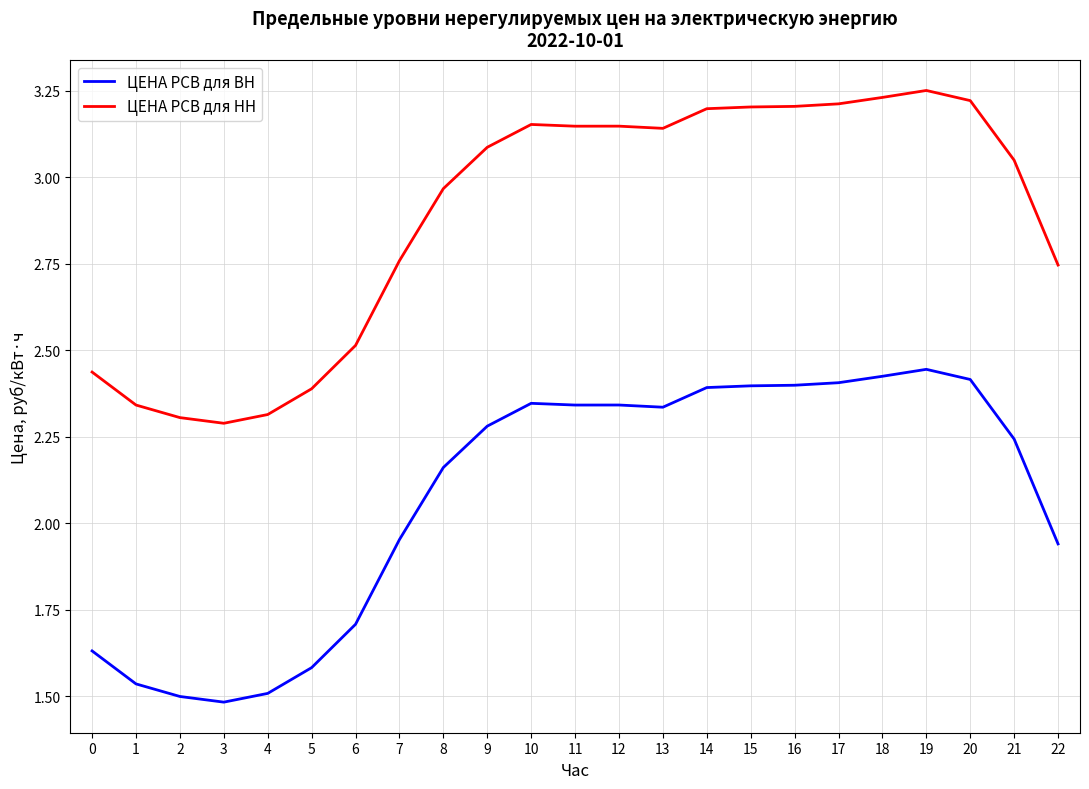

The value of ЦЕНА РСВ для НН at 15 is 3.2. True or false?

True